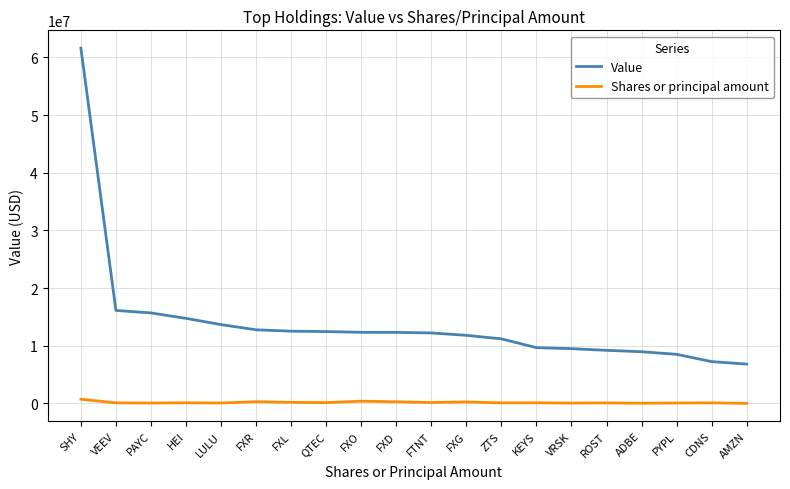

True or false: Value and Shares or principal amount intersect in this chart.

False